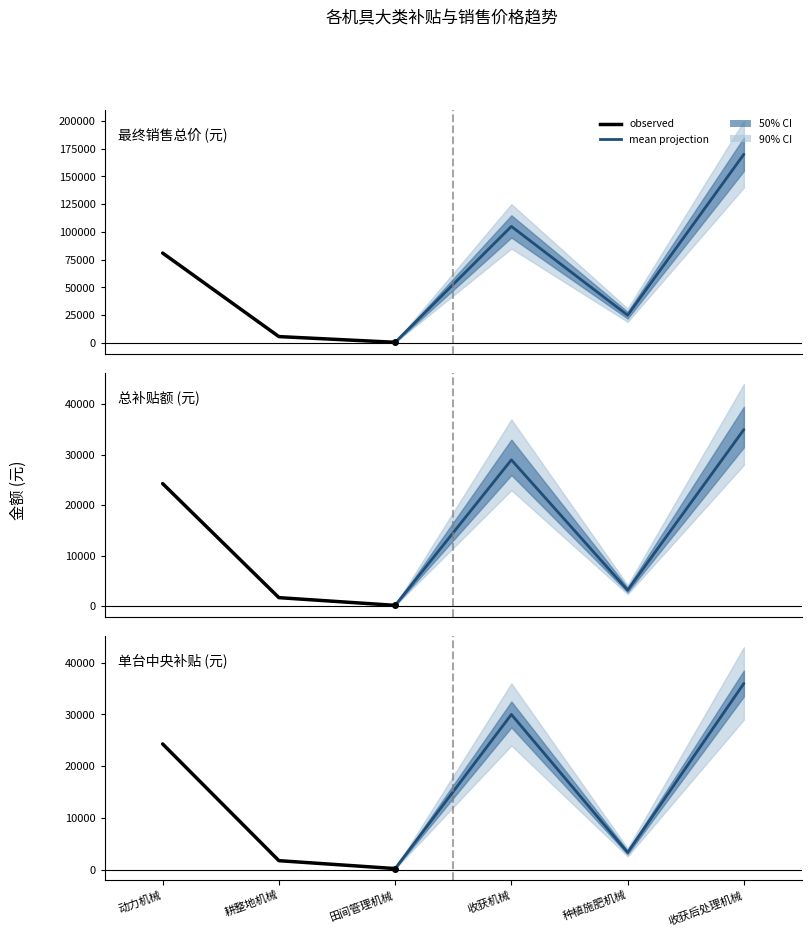

Which series changed the most between 0 and 2?

最终销售总价